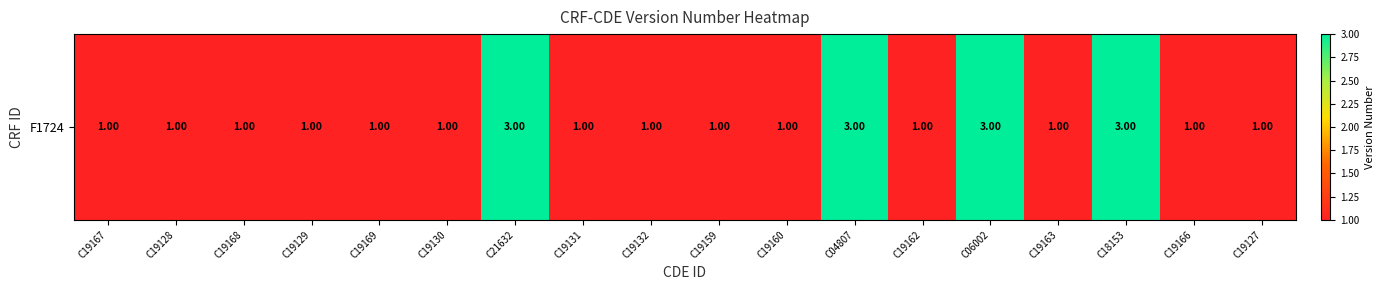

Approximately how many times larger is the value at C19131 compared to C18153?

0.3